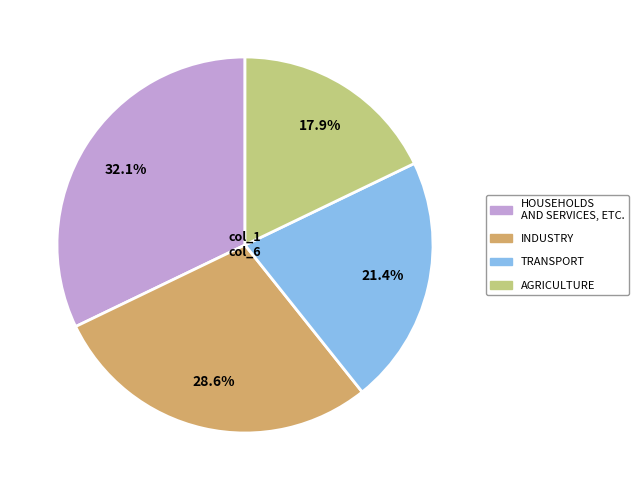

Does TRANSPORT represent more than half of the total?

No